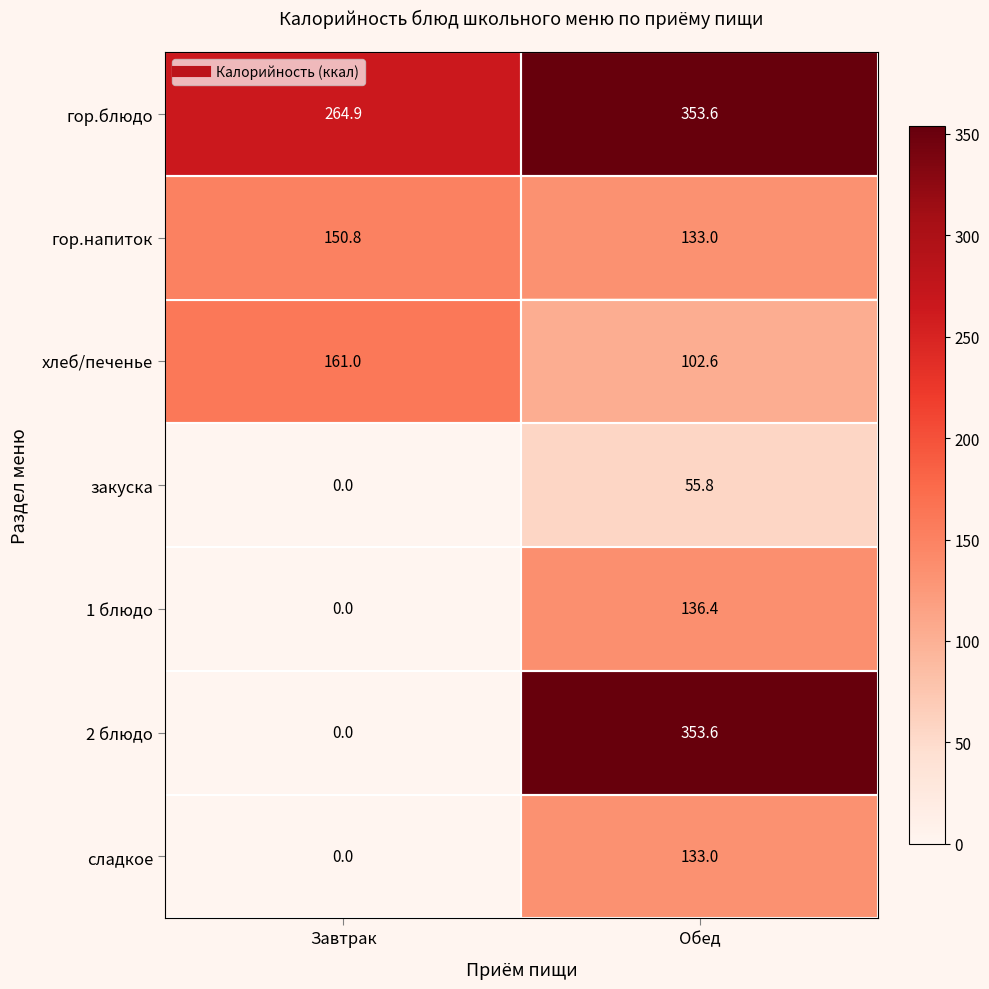

List the labels in order of сладкое value, smallest first.

Завтрак, Обед